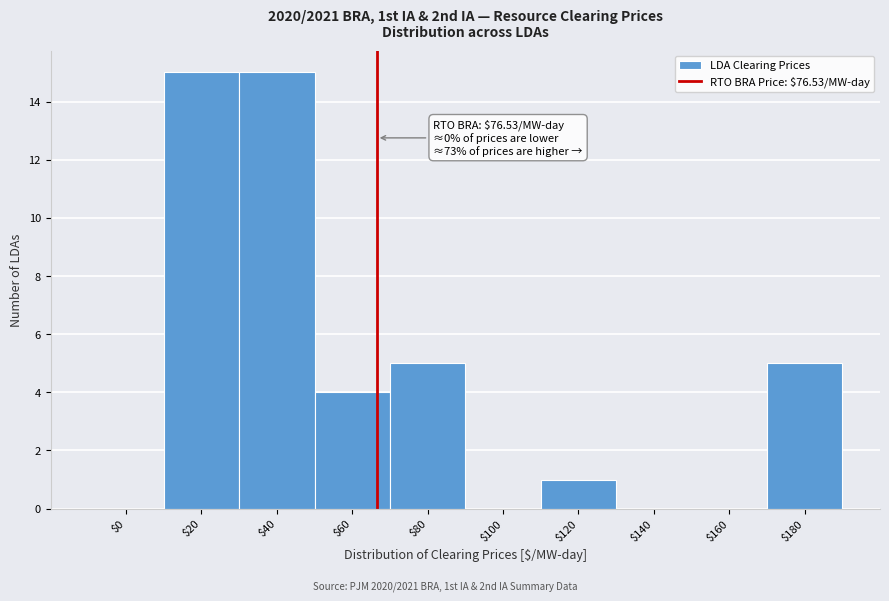

True or false: the data shows -7 at $160.

False